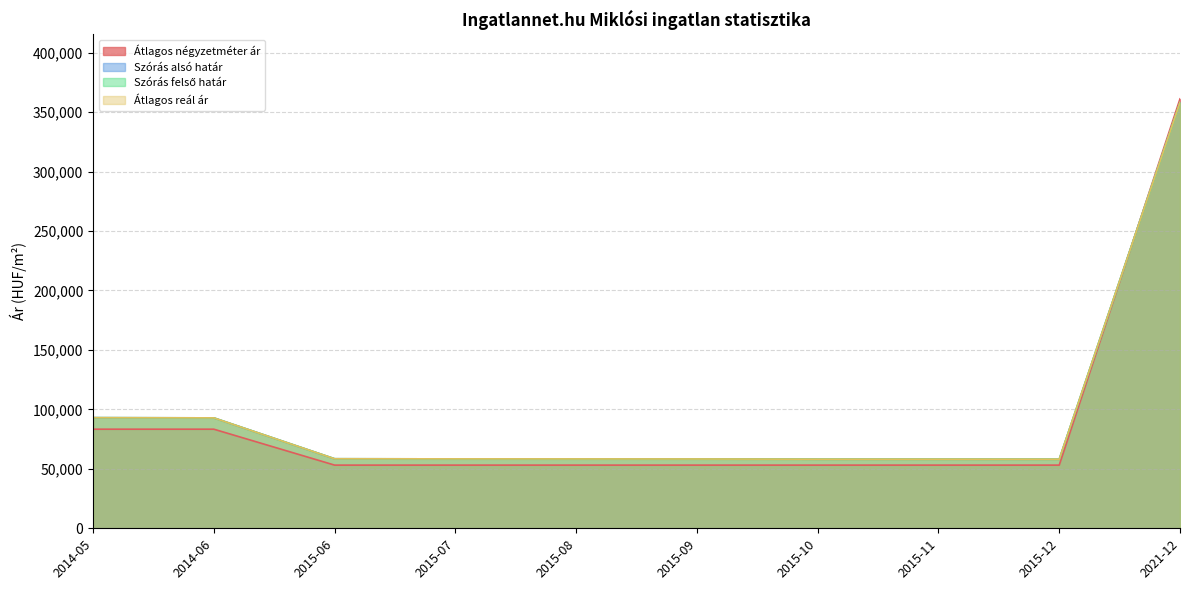

At 2015-07, list the series in order from smallest to largest.

Átlagos négyzetméter ár, Szórás alsó határ, Szórás felső határ, Átlagos reál ár